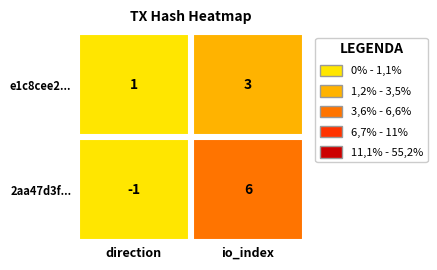

What is the spread (max minus min) of values at 1?

3